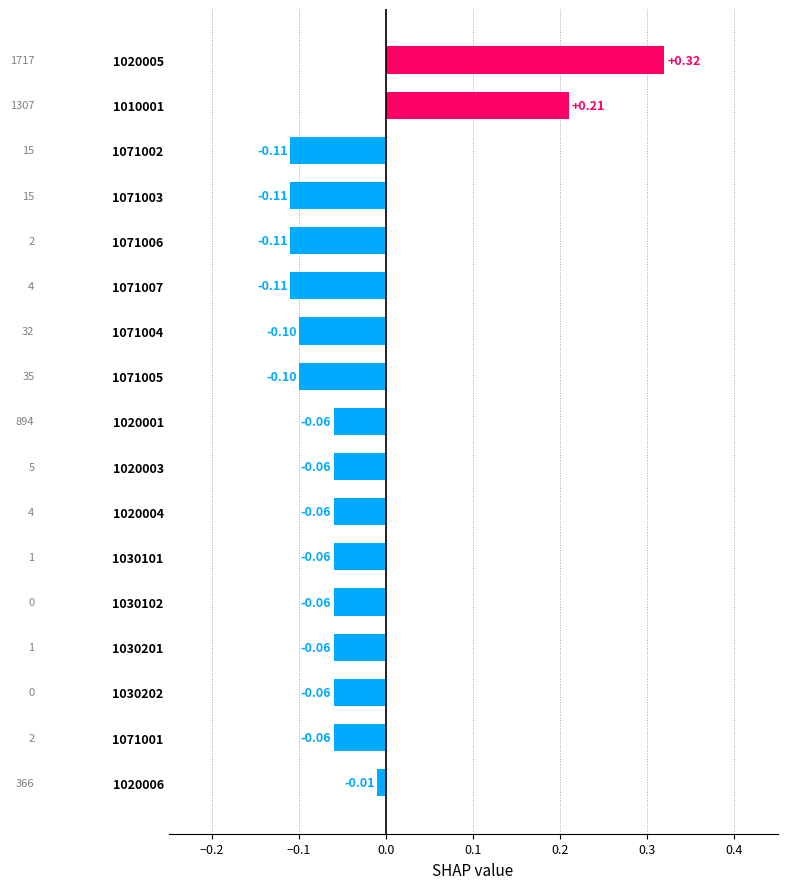

What is the change in value from 1020005 to 1030201?

-0.4